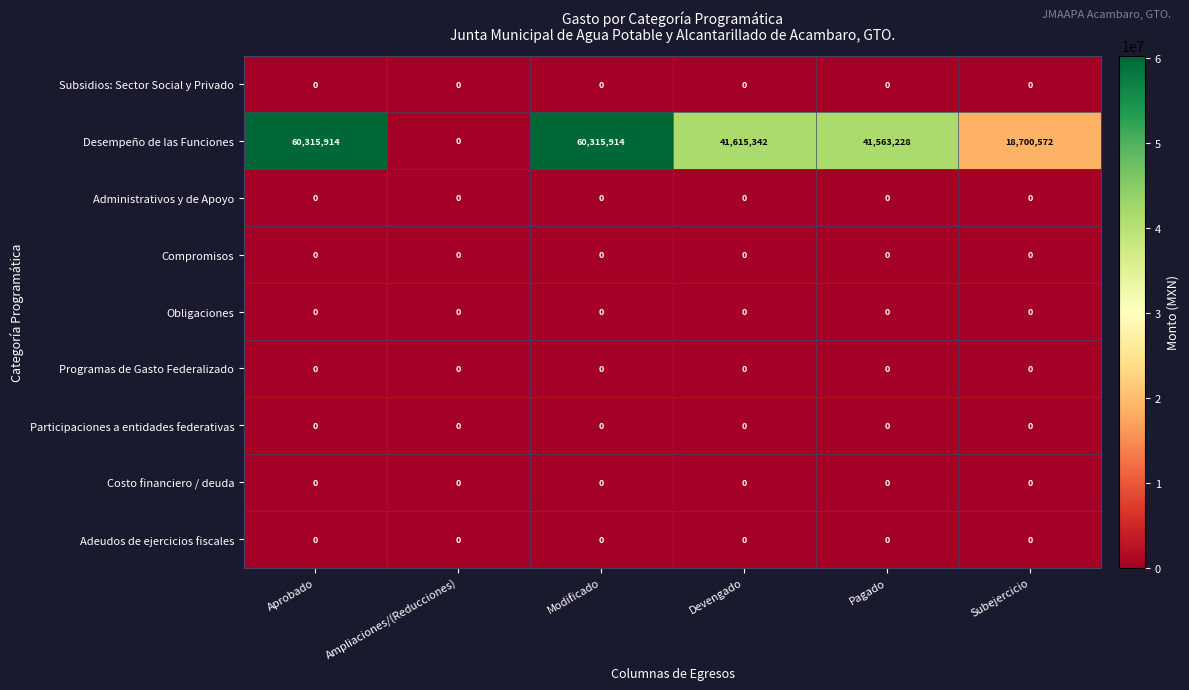

Which series has the largest total across all categories?

Desempeño de las Funciones